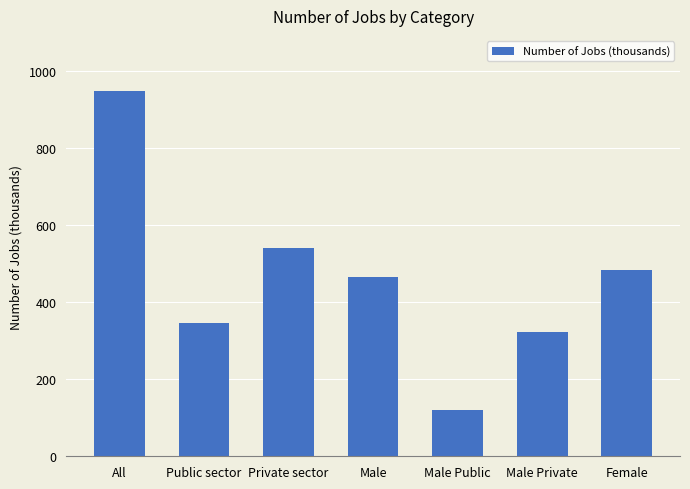

Reading right to left, what are all the values shown in this chart?

483	323	119	466	540	346	949